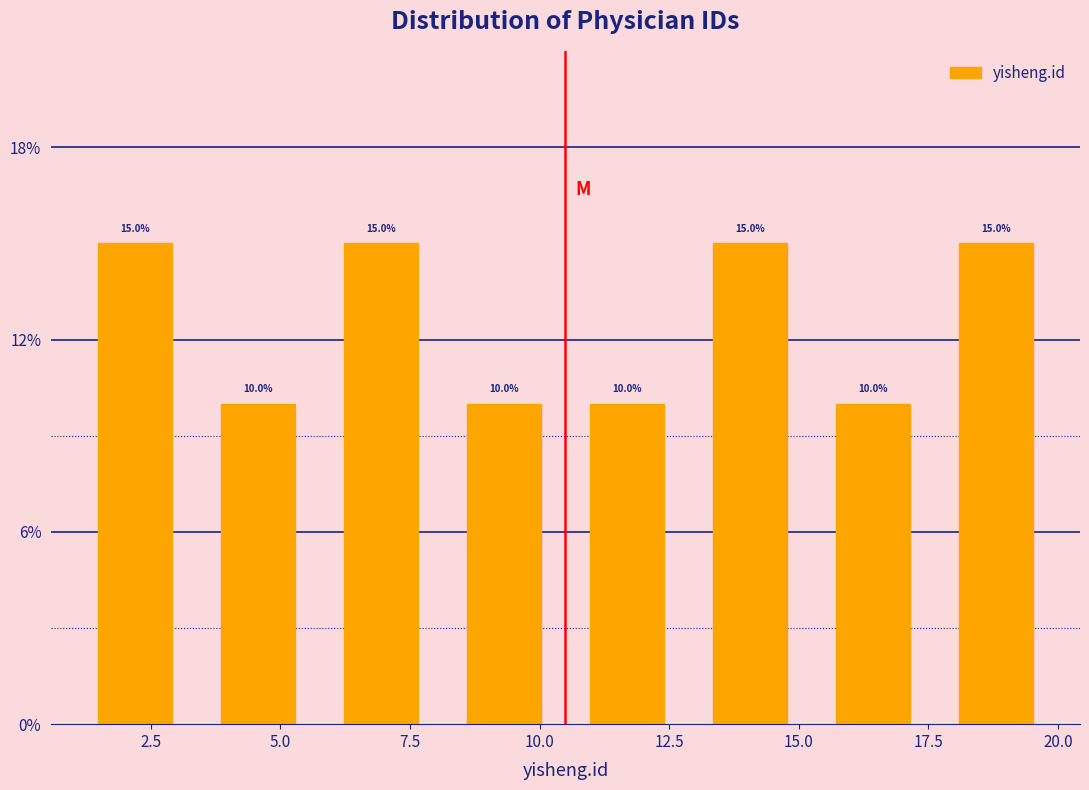

How tall is the bar that spans 13.0 to 15.5 on the x-axis? The bar edges are not printed on the chart, so give them approximately, as read against the axis.

15.0